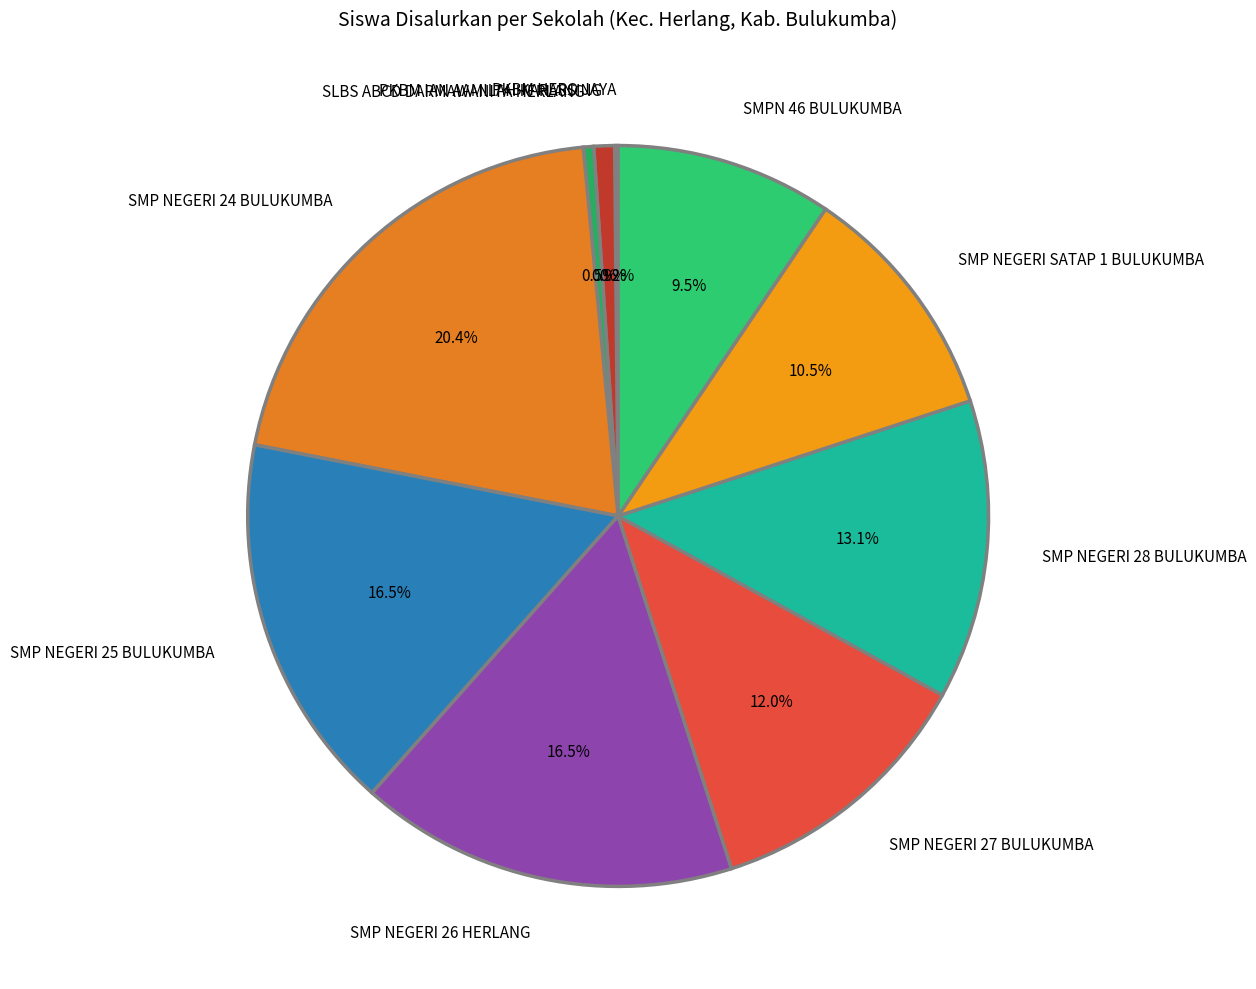

What percentage do SMP NEGERI 24 BULUKUMBA and SLBS ABCD DARMAWANITA HERLANG together represent?

20.9%